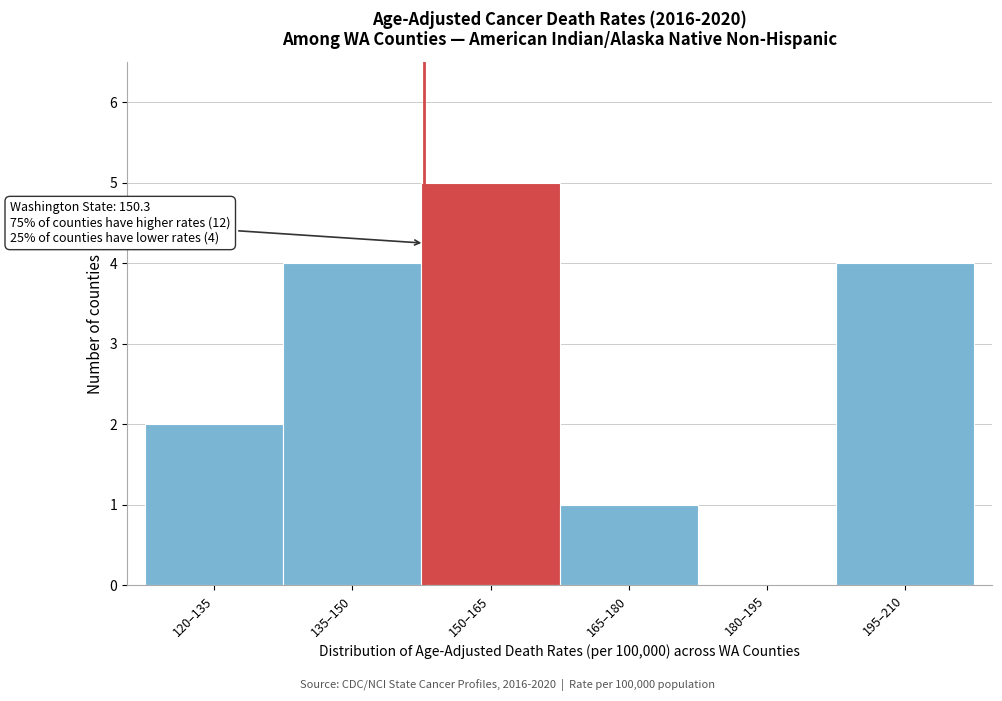

Reading left to right, list all the values displayed in this chart.

120–135=2	135–150=4	150–165=5	165–180=1	180–195=0	195–210=4